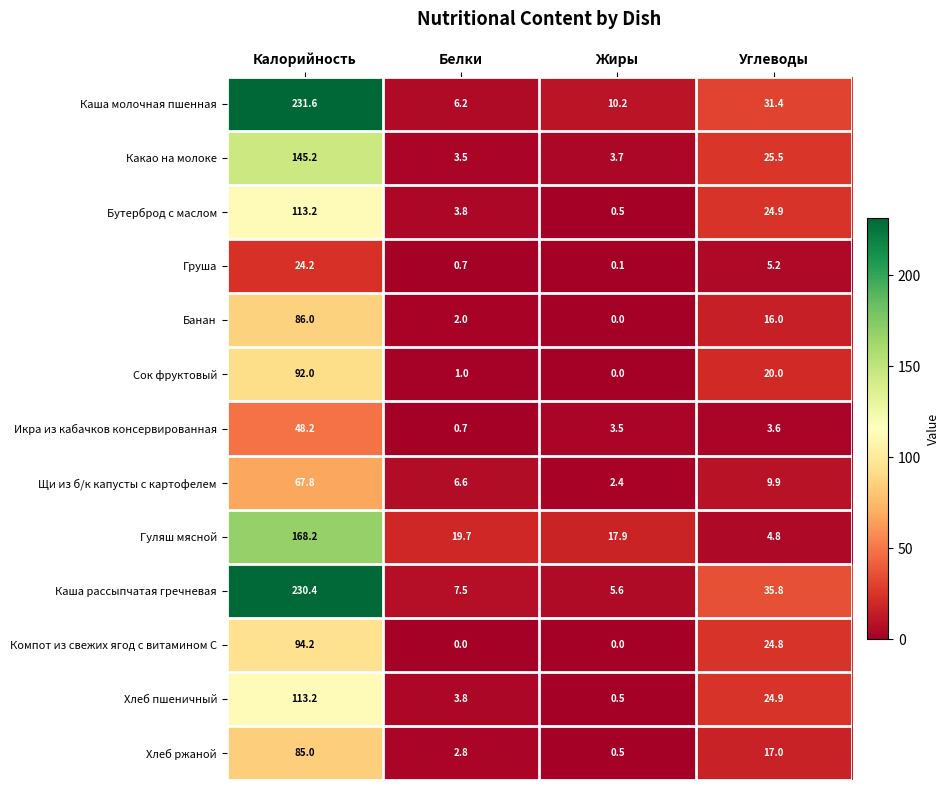

Which category has the lowest value in the Какао на молоке series?

Белки